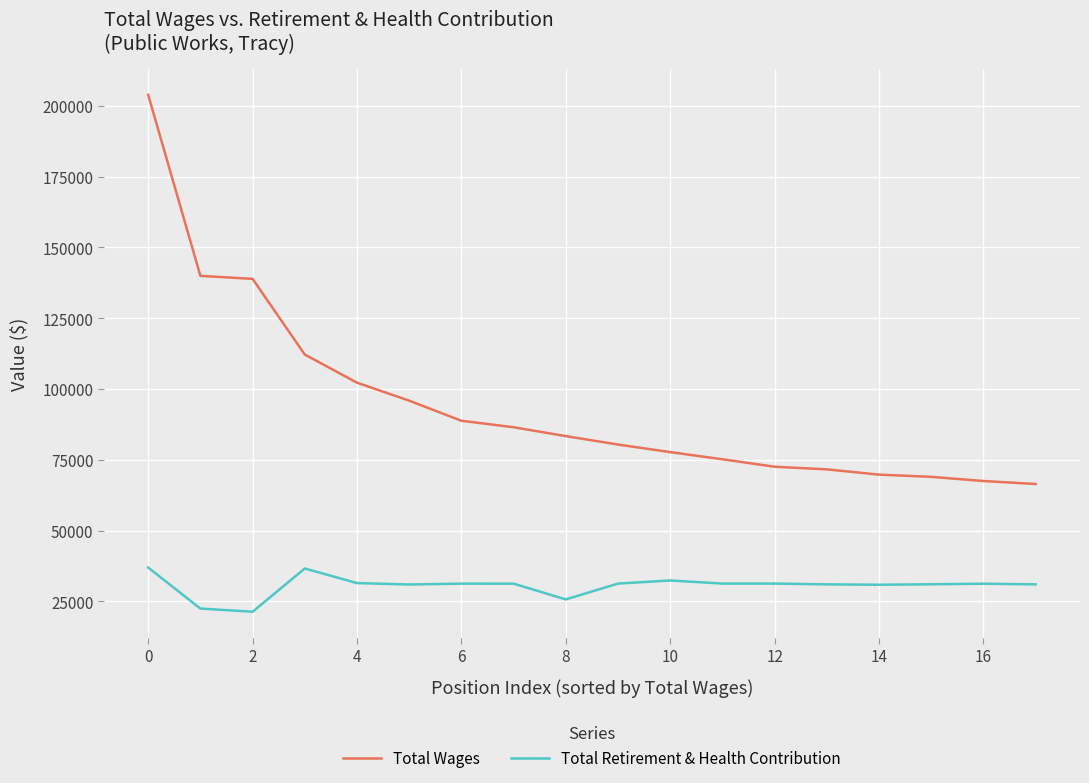

Count the number of categories in the chart.

18